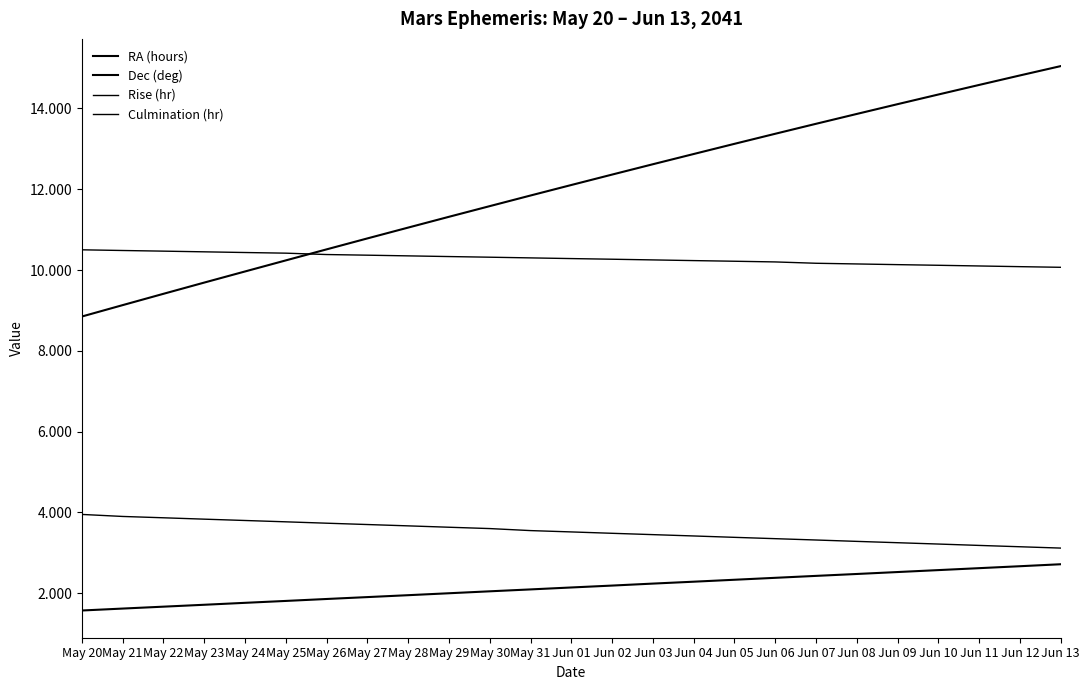

What is the difference between the RA (hours) values at May 28 and Jun 04?

0.3